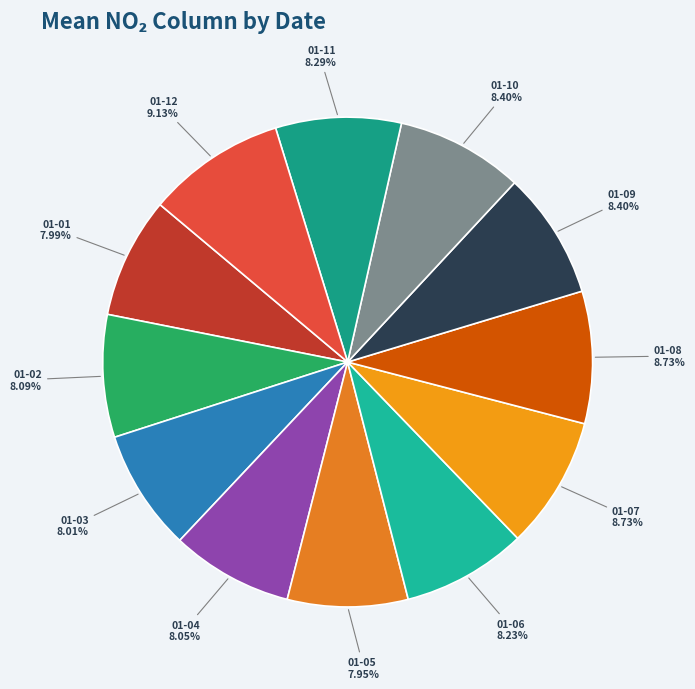

How many segments does this pie chart have?

12